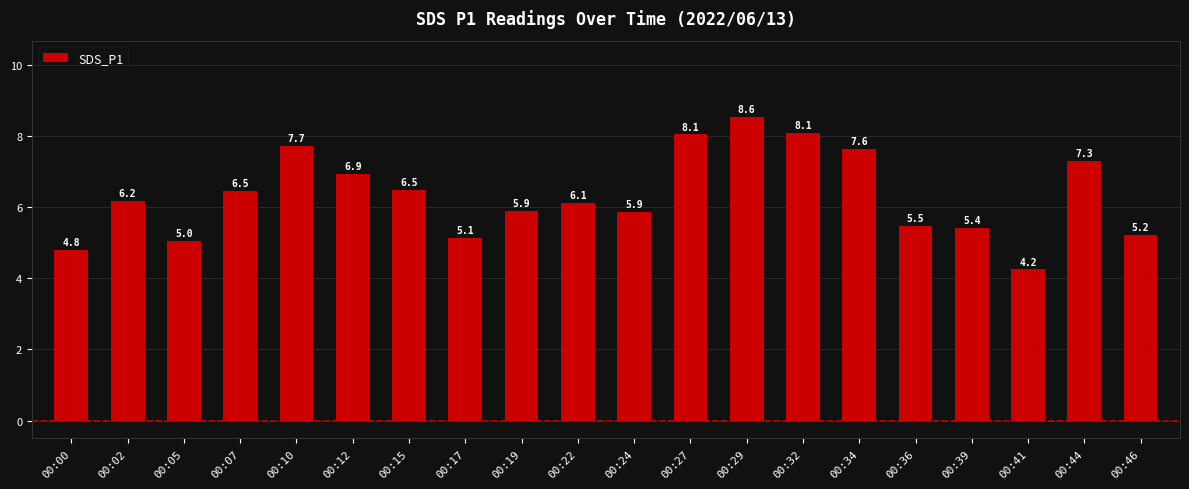

What is the value of the 12th bar from the left?

8.1